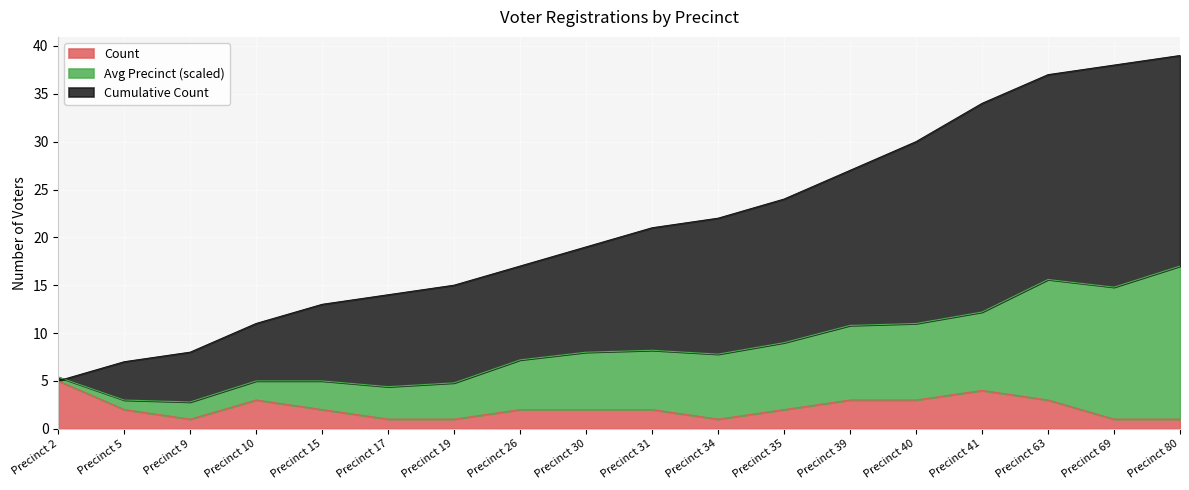

The Count series shows 4 at Precinct 41. True or false?

True